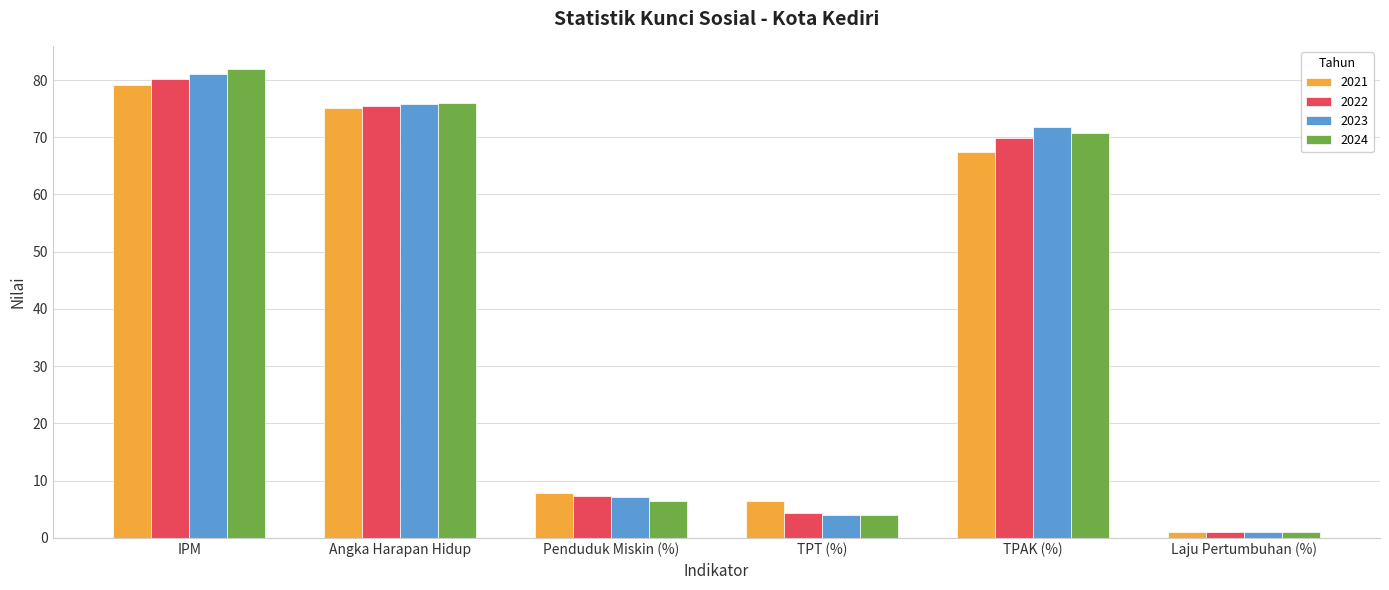

The value of 2023 at IPM is 81.0. True or false?

True